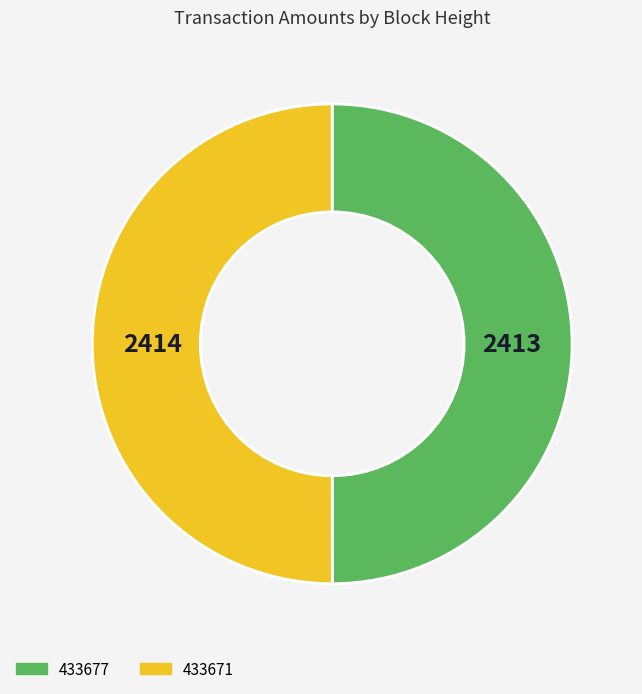

Combined, do 433671 and 433677 account for over 50%?

Yes